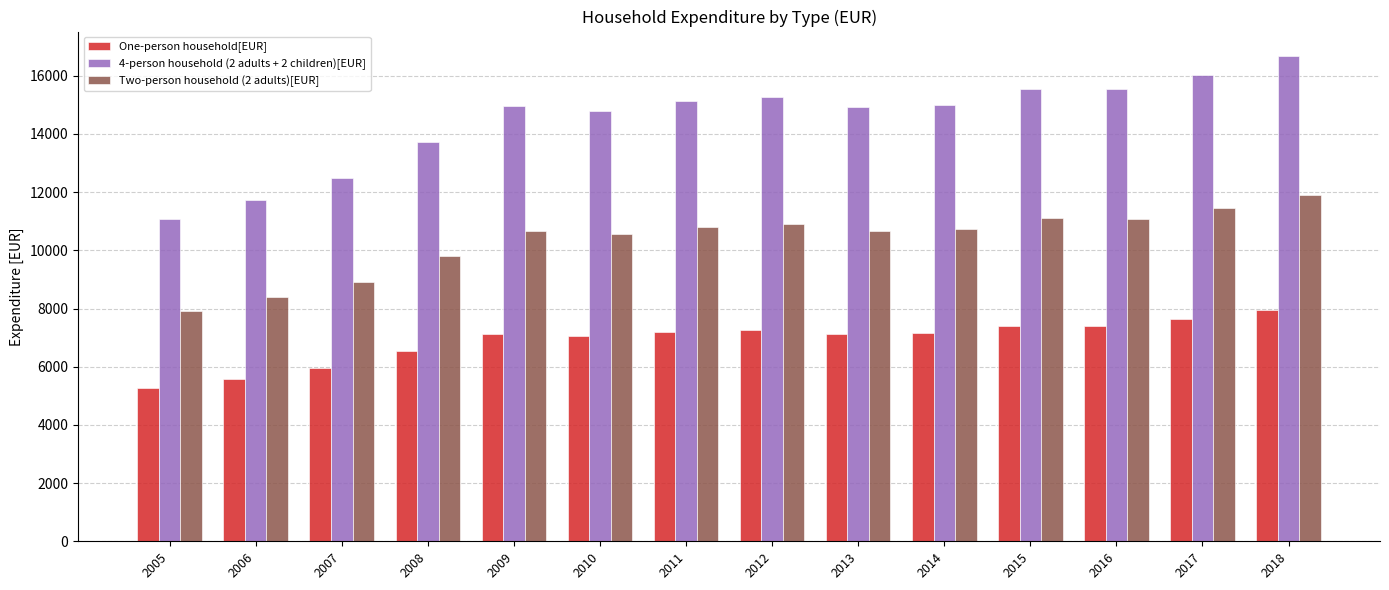

The value of One-person household[EUR] at 2008 is 6536. True or false?

True